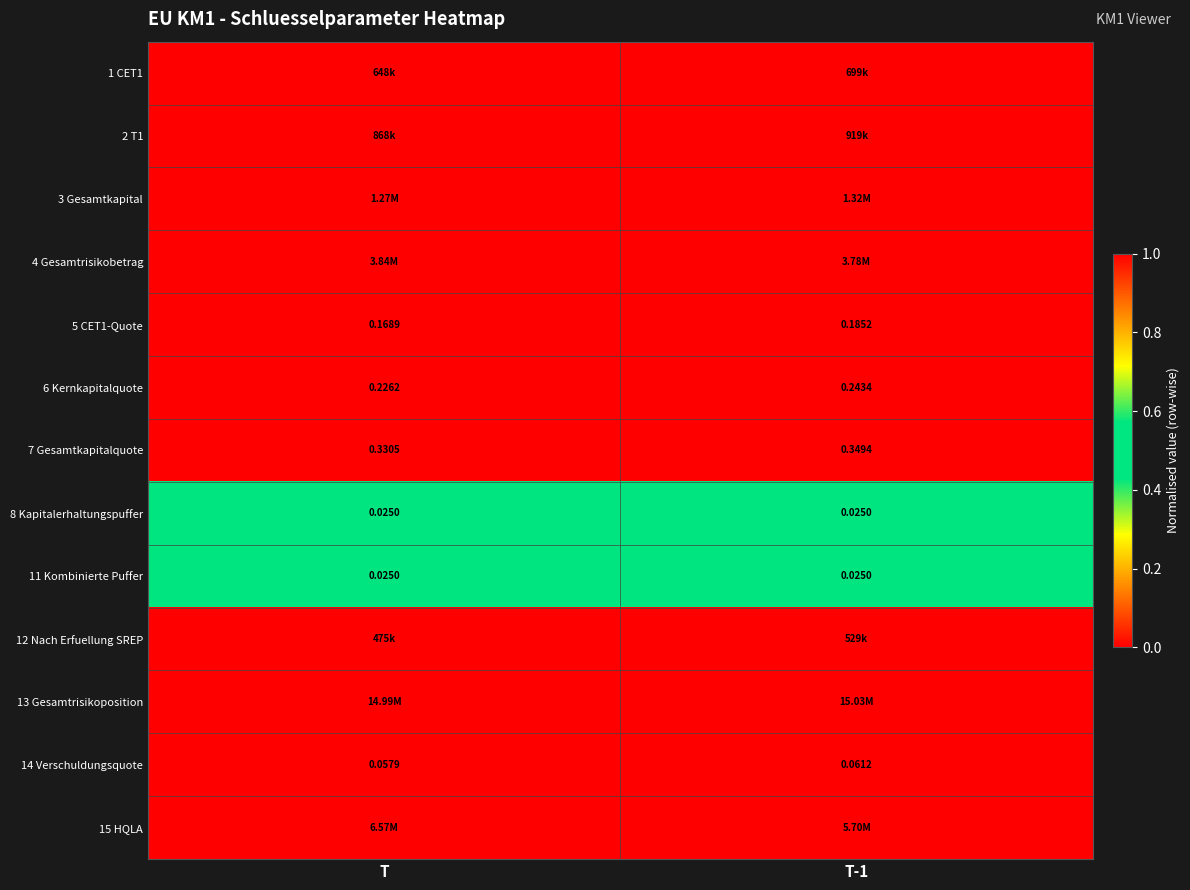

At which label is 7 Gesamtkapitalquote closest to 0?

T